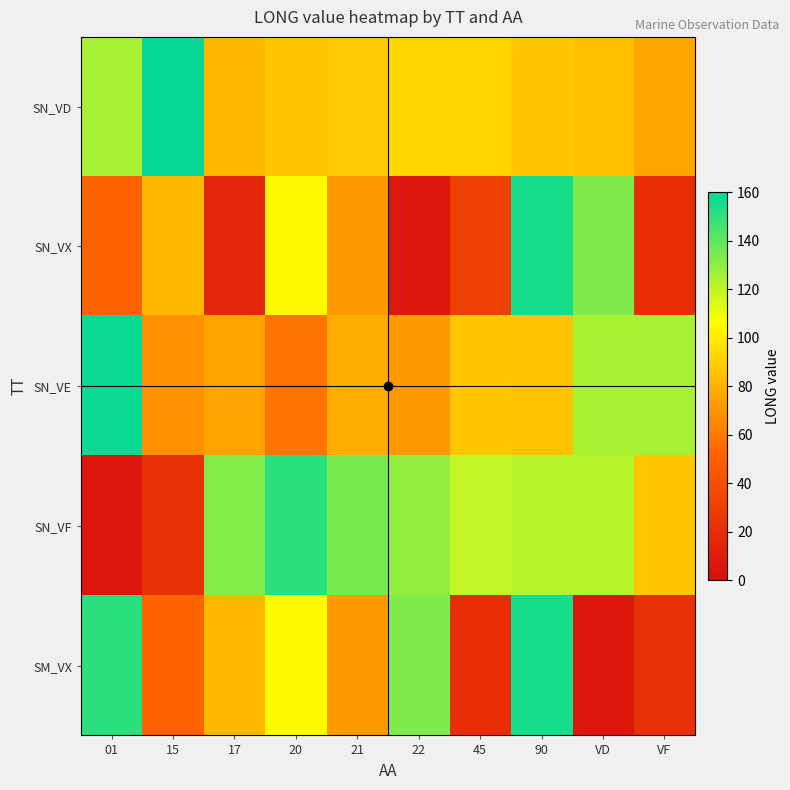

Count the number of categories in the chart.

10